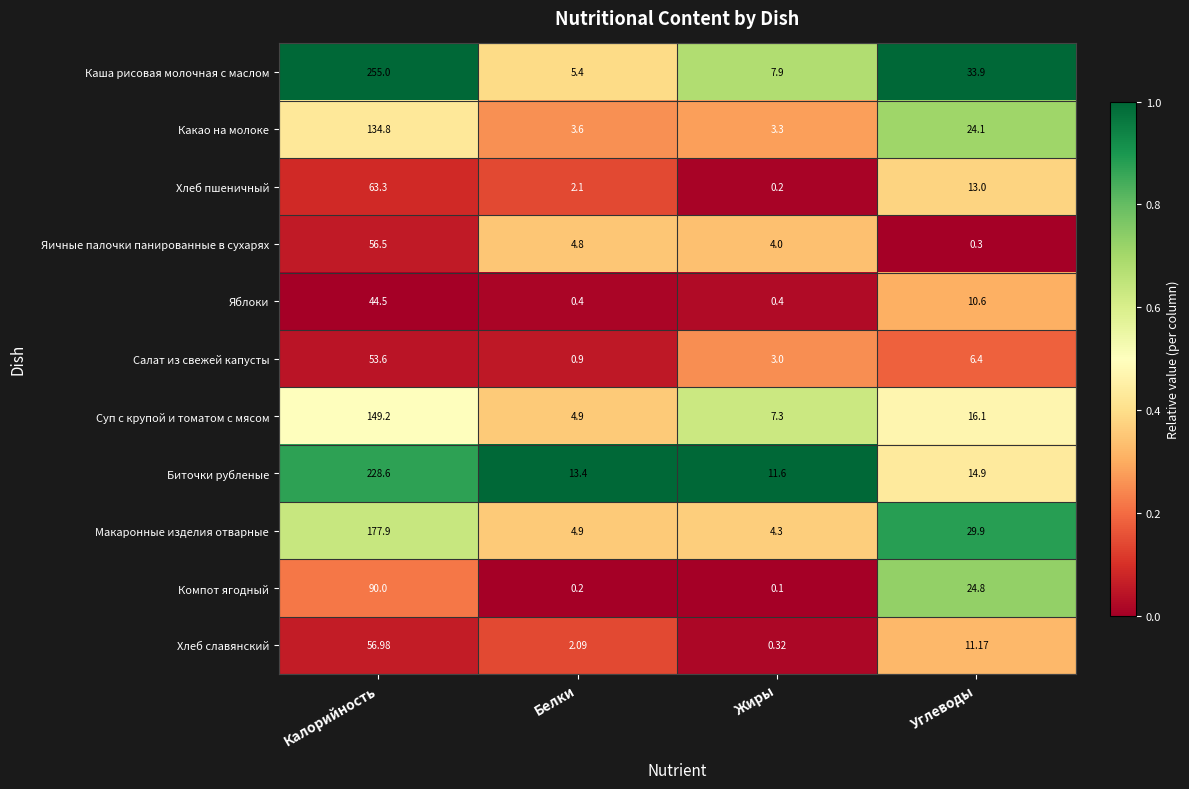

Which series has the largest total across all categories?

Каша рисовая молочная с маслом